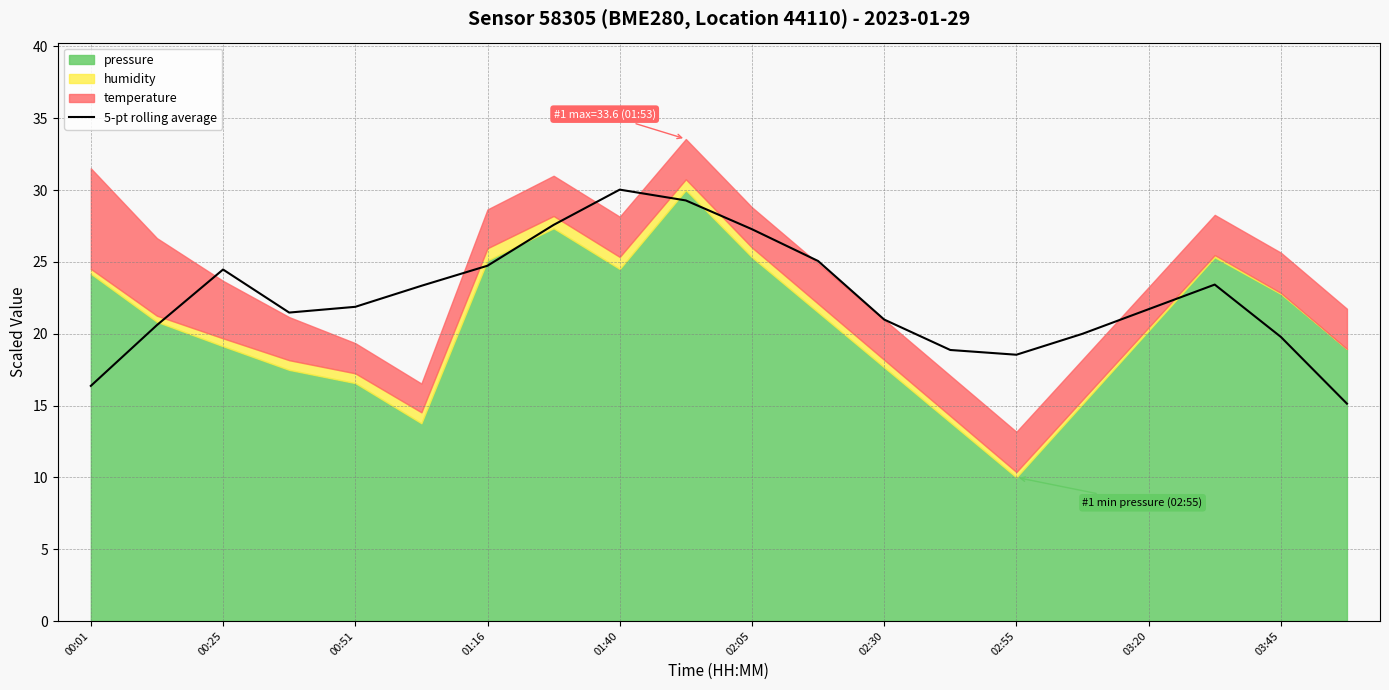

What is the highest value of the 5-pt rolling average series?

30.0